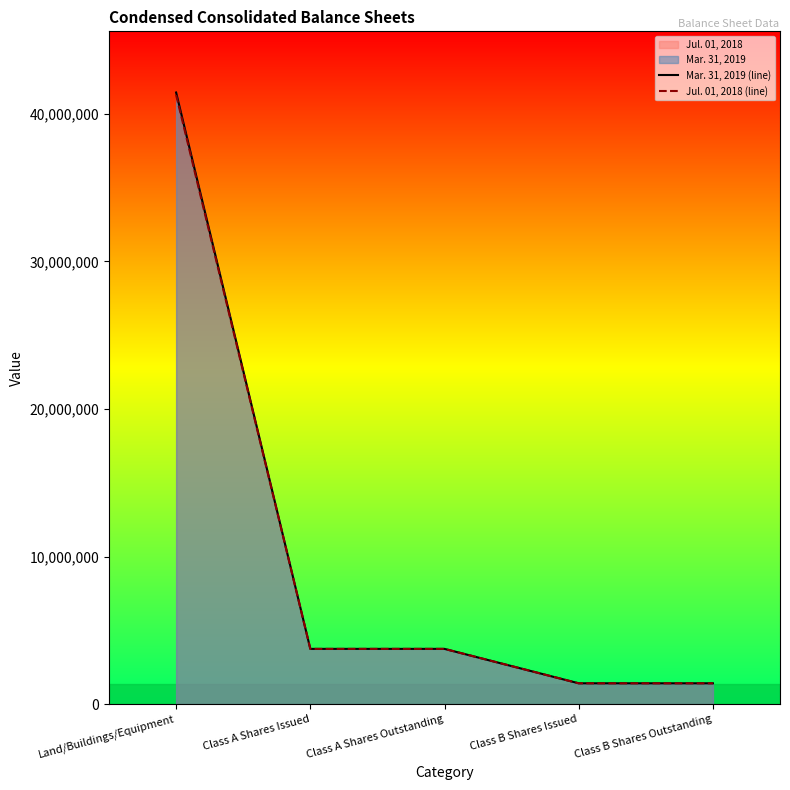

Rank the series by their average value, from lowest to highest.

Jul. 01, 2018 (line), Mar. 31, 2019 (line)